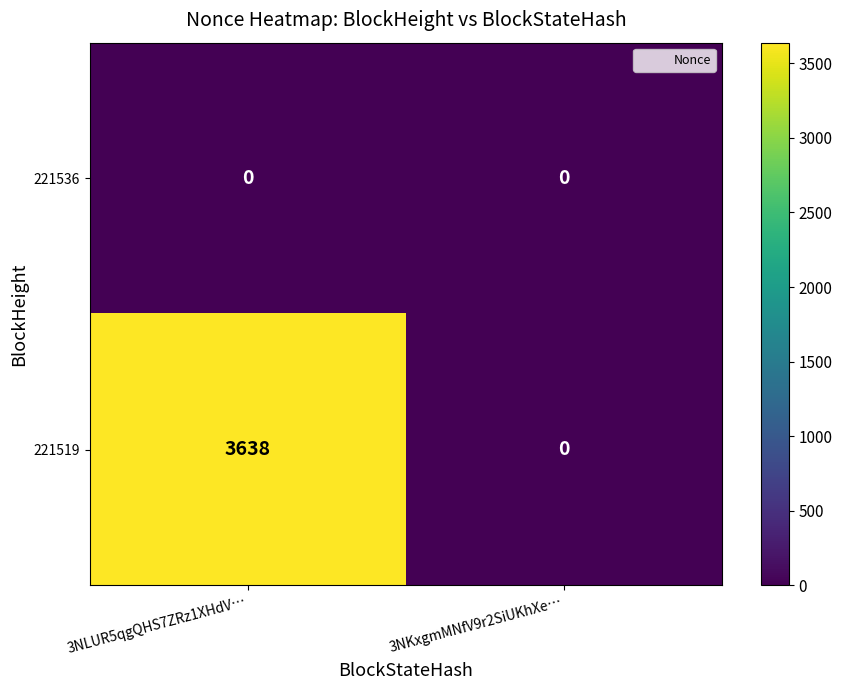

What is the difference between the highest and lowest values at 3NLUR5qgQHS7ZRz1XHdV…?

3638